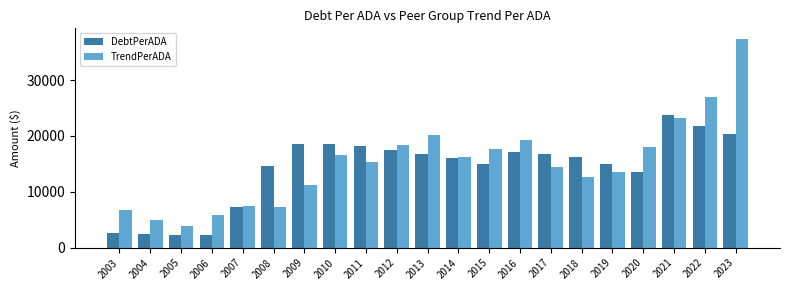

Rank the categories by TrendPerADA value from lowest to highest.

2005, 2004, 2006, 2003, 2008, 2007, 2009, 2018, 2019, 2017, 2011, 2014, 2010, 2015, 2020, 2012, 2016, 2013, 2021, 2022, 2023